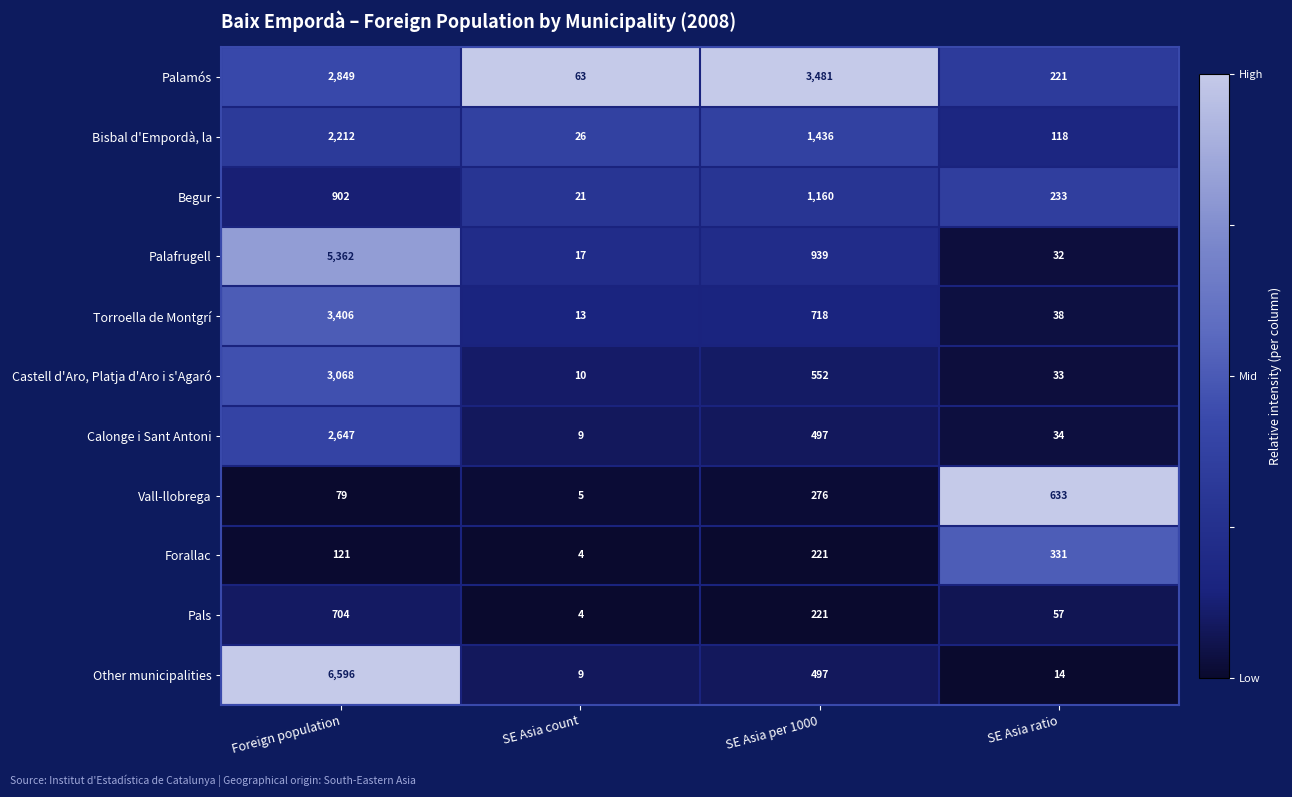

What is the average value of the Palafrugell series?

1588